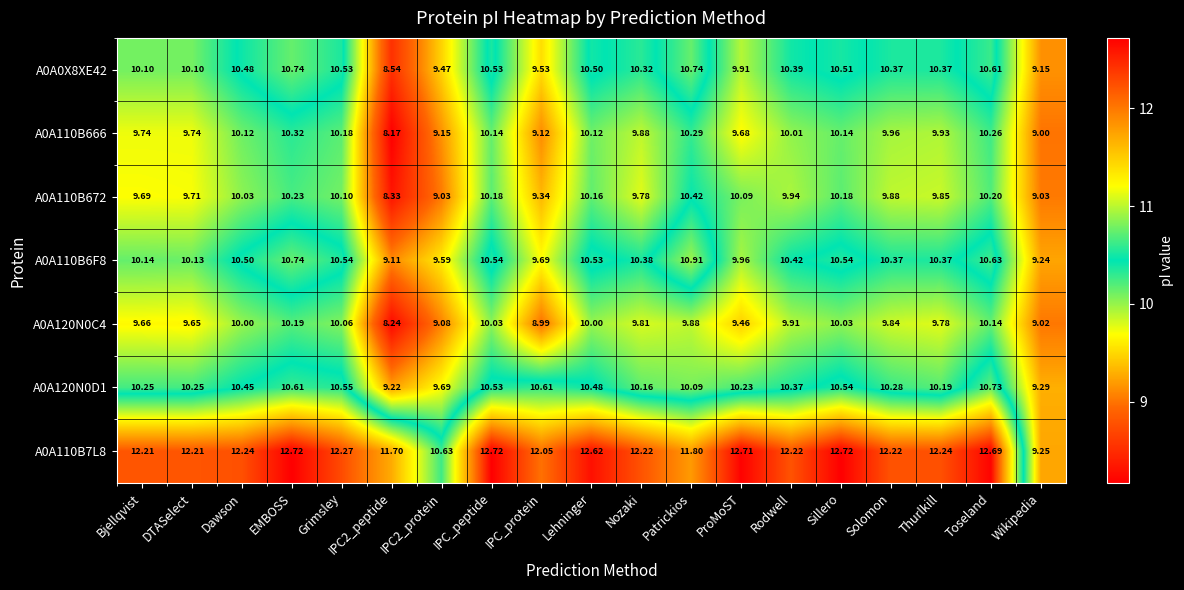

How many values in the A0A110B6F8 series are below 10?

5